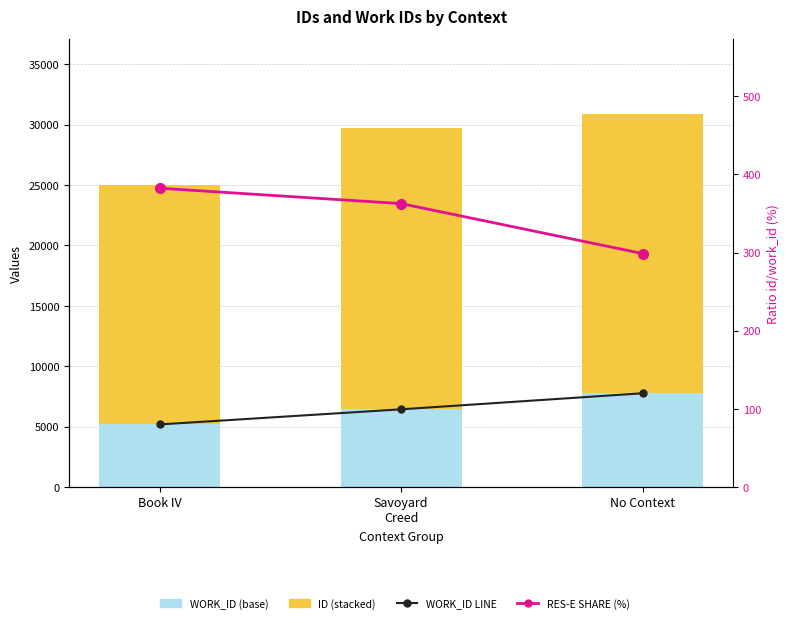

What is the difference between the second highest and minimum values in the RES-E Share (%) series?

64.0